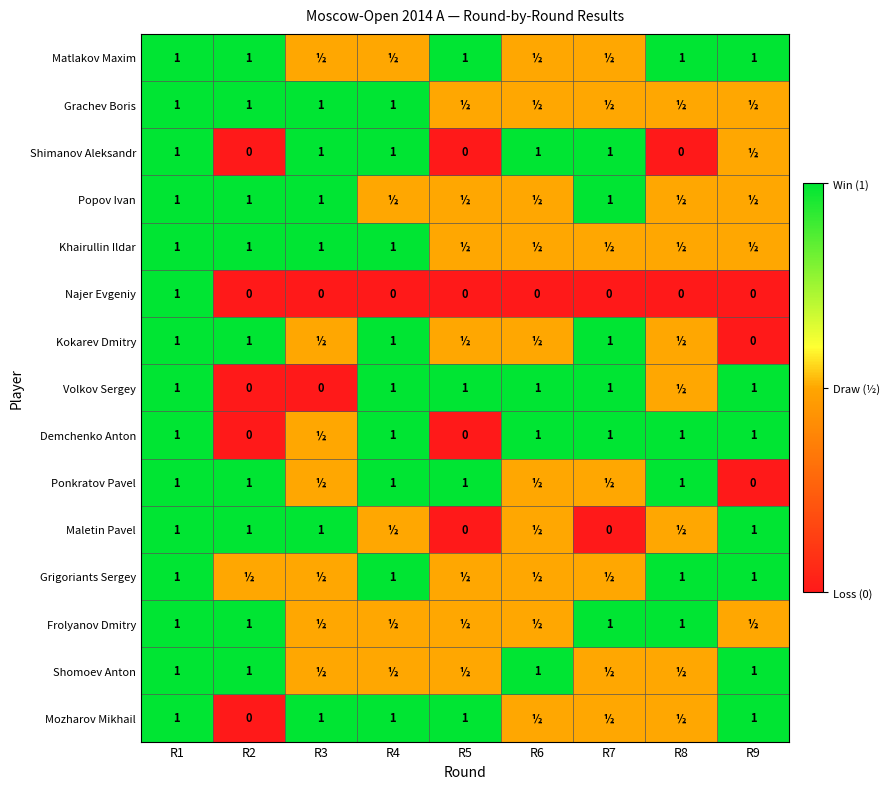

Is it true that Najer Evgeniy equals 0.0 at R8?

True